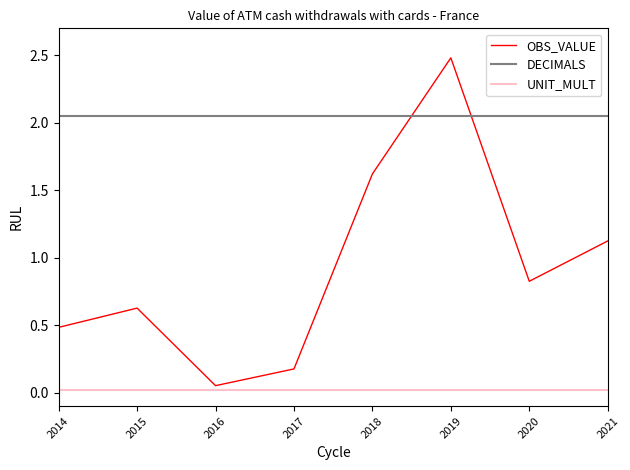

What is the maximum value for OBS_VALUE?

2.5